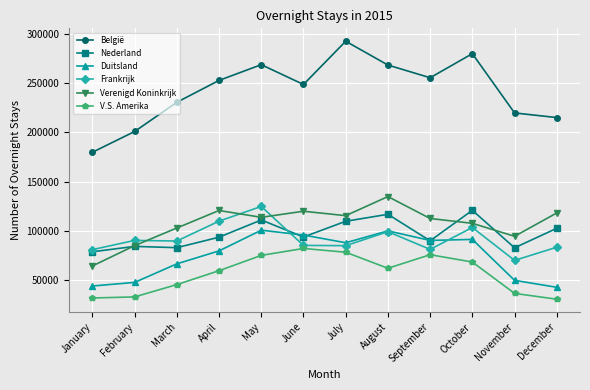

The value of V.S. Amerika at February is 33071. True or false?

True